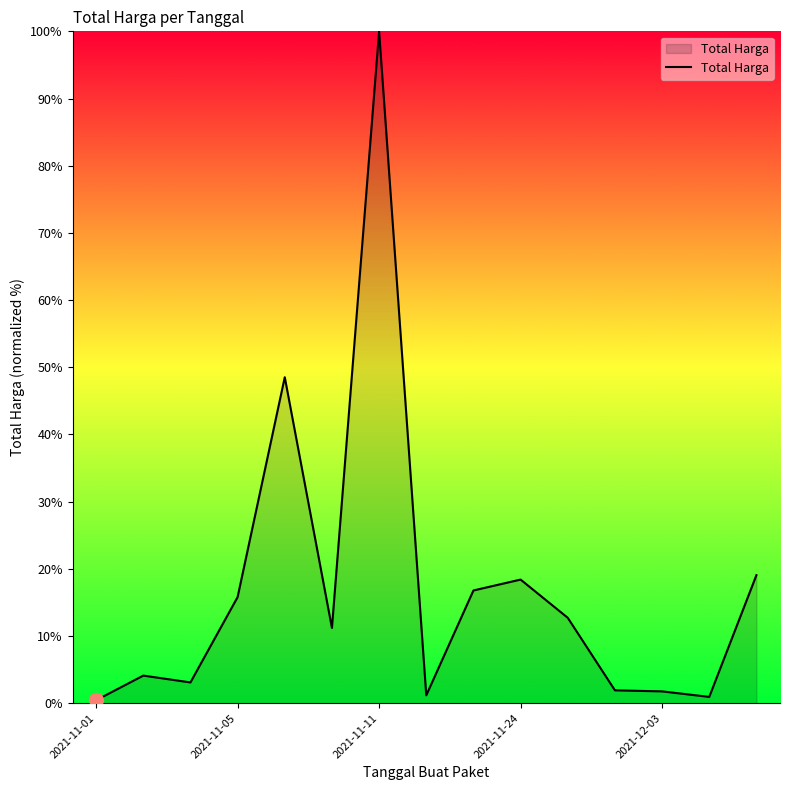

What is the greatest value displayed?

100.0